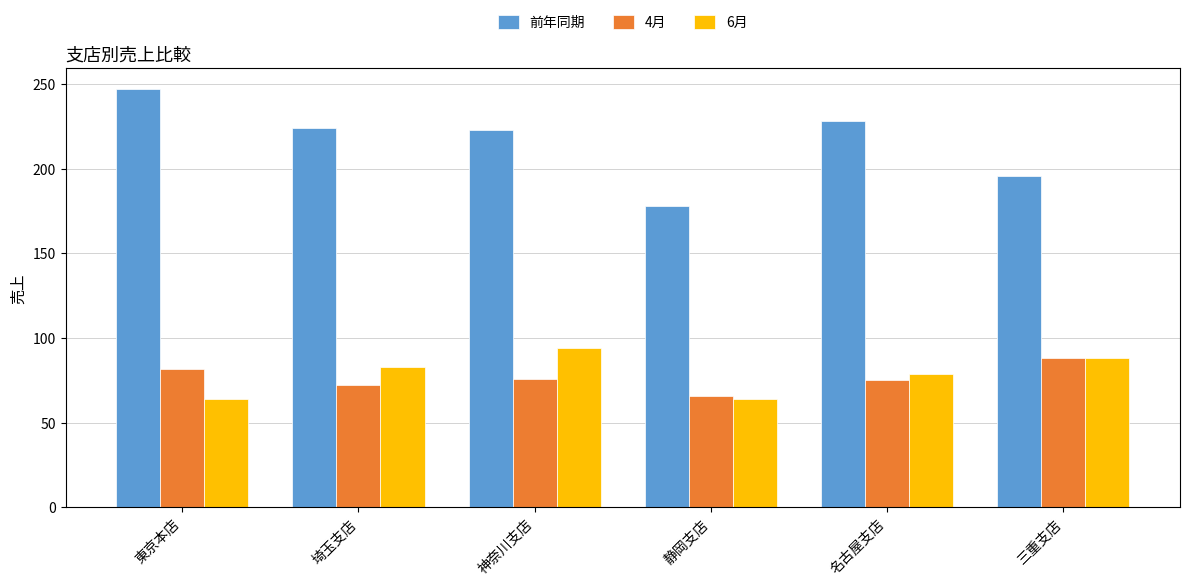

What is the difference between the maximum and second lowest values in the 6月 series?

30